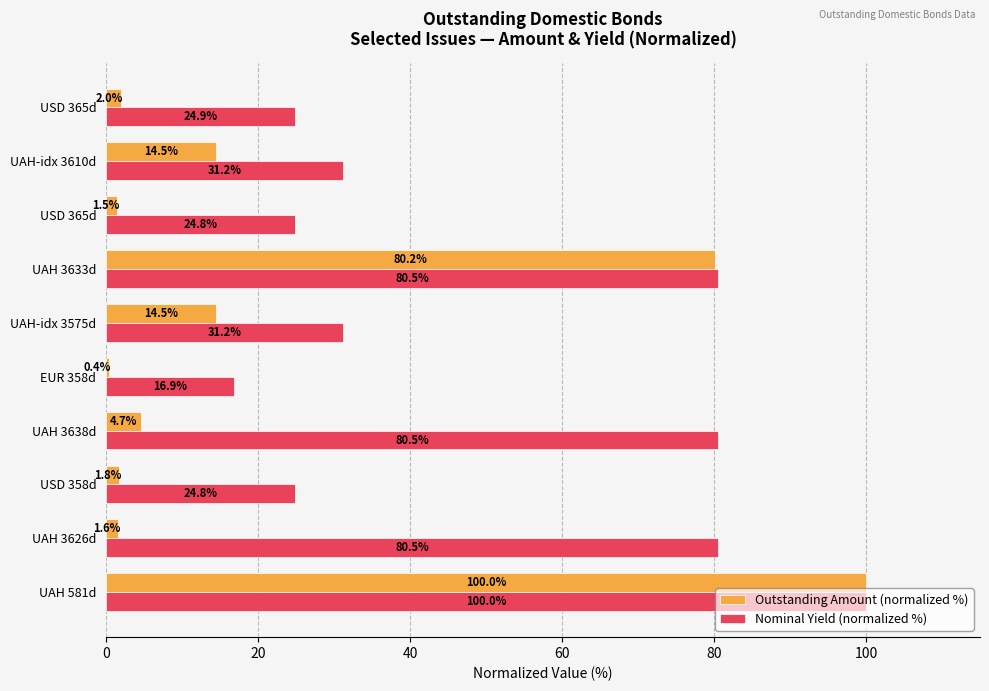

Rank the series by their maximum value, from lowest to highest.

Outstanding Amount (normalized %), Nominal Yield (normalized %)